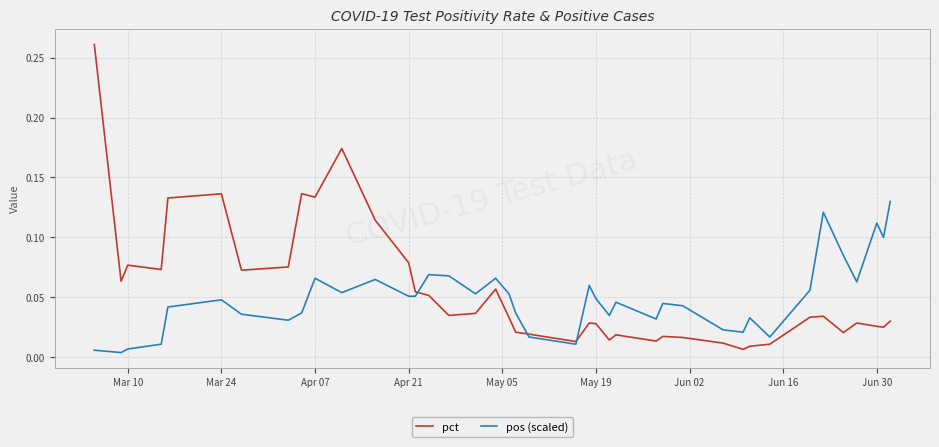

Rank the series by their maximum value, from highest to lowest.

pct, pos (scaled)